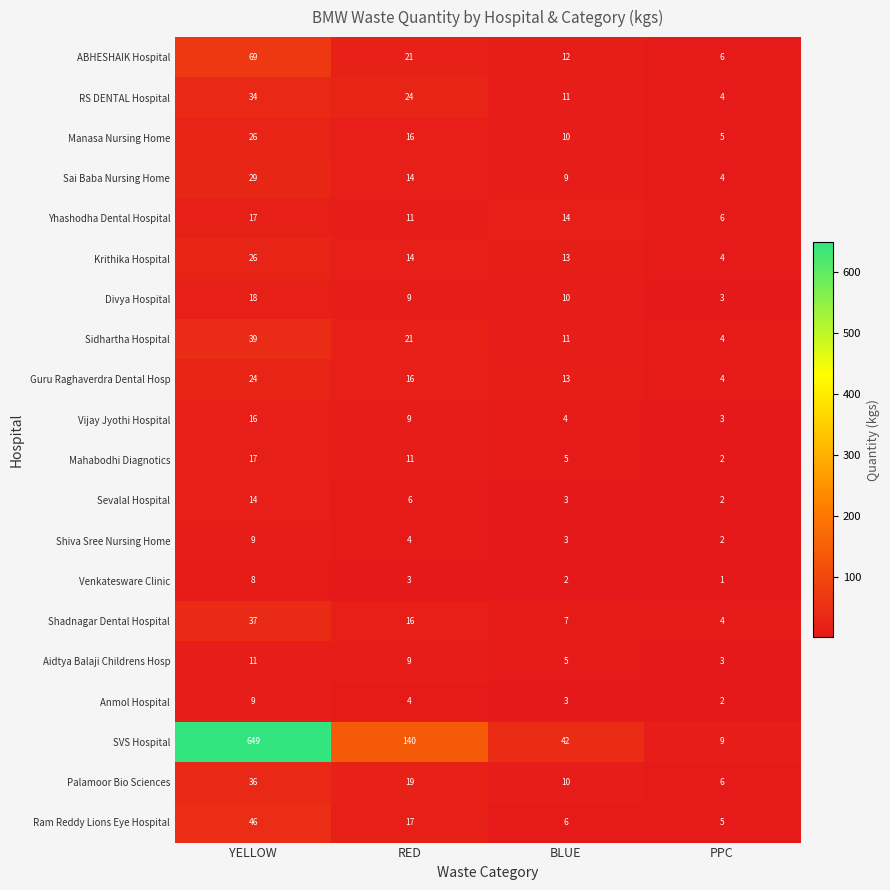

Which category has the highest value in the Guru Raghaverdra Dental Hosp series?

YELLOW